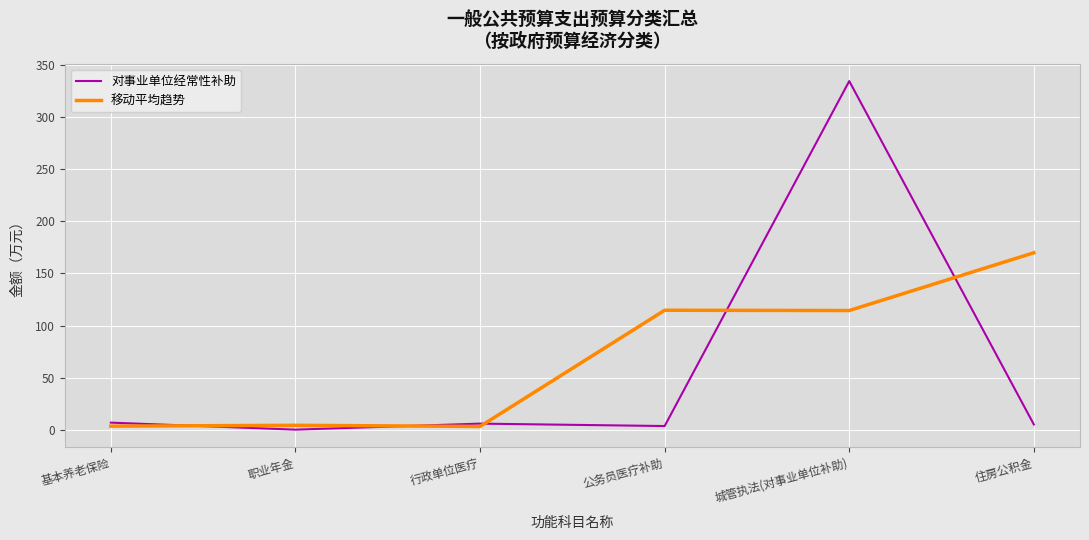

What is the approximate value of 对事业单位经常性补助 at 城管执法(对事业单位补助)?

334.3